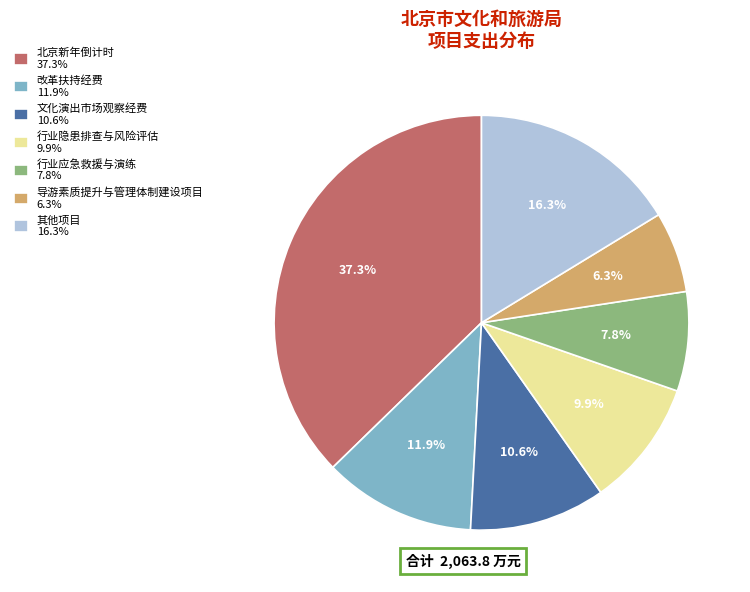

What is the total percentage of 文化演出市场观察经费 10.6% and 行业应急救援与演练 7.8%?

18.4%